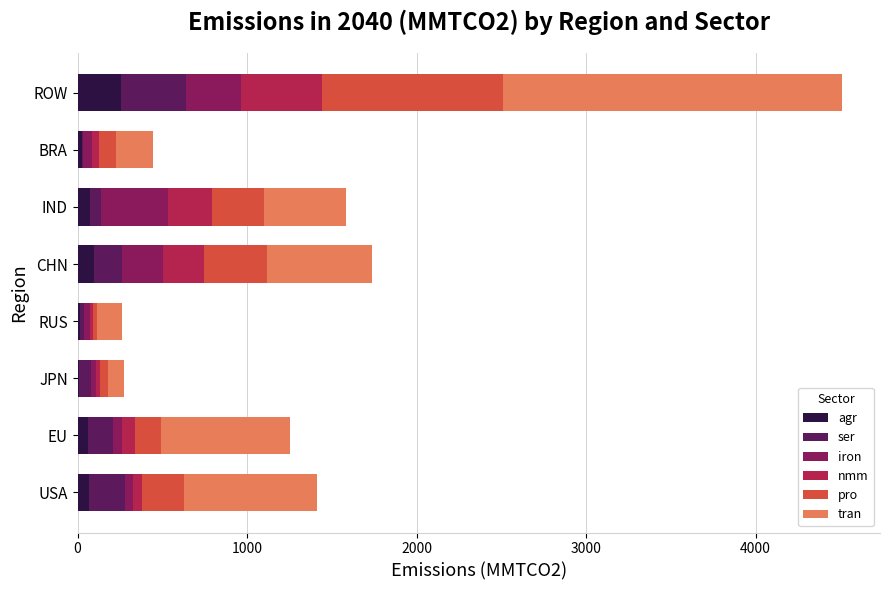

What is the total value across all series at CHN?

1739.9